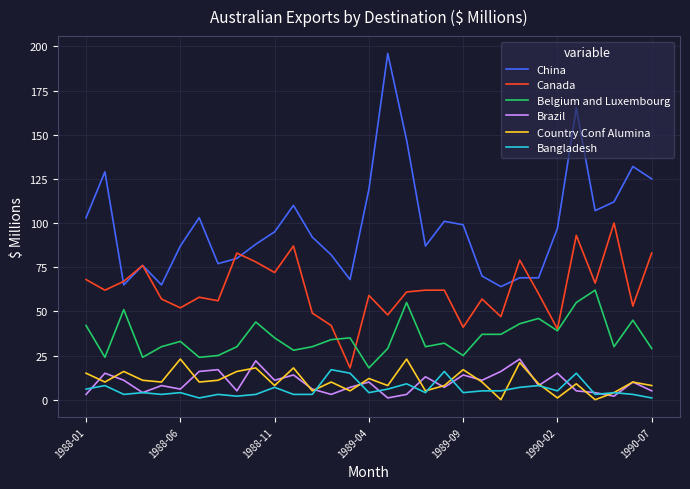

Which series has the largest total across all categories?

China